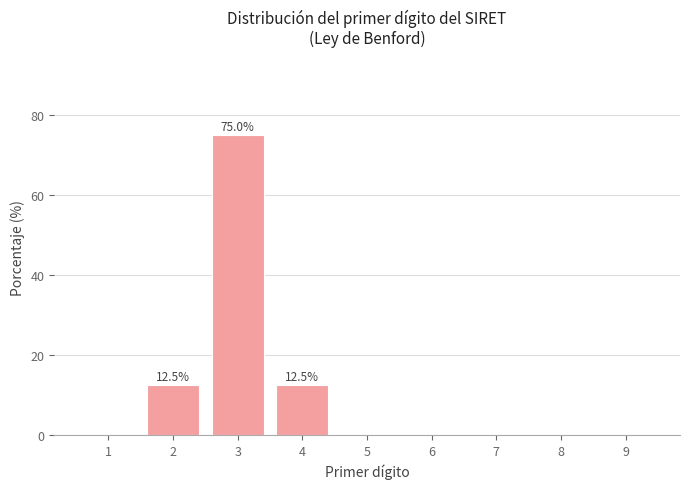

Reading left to right, extract all data points from this chart.

1=0.0	2=12.5	3=75.0	4=12.5	5=0.0	6=0.0	7=0.0	8=0.0	9=0.0